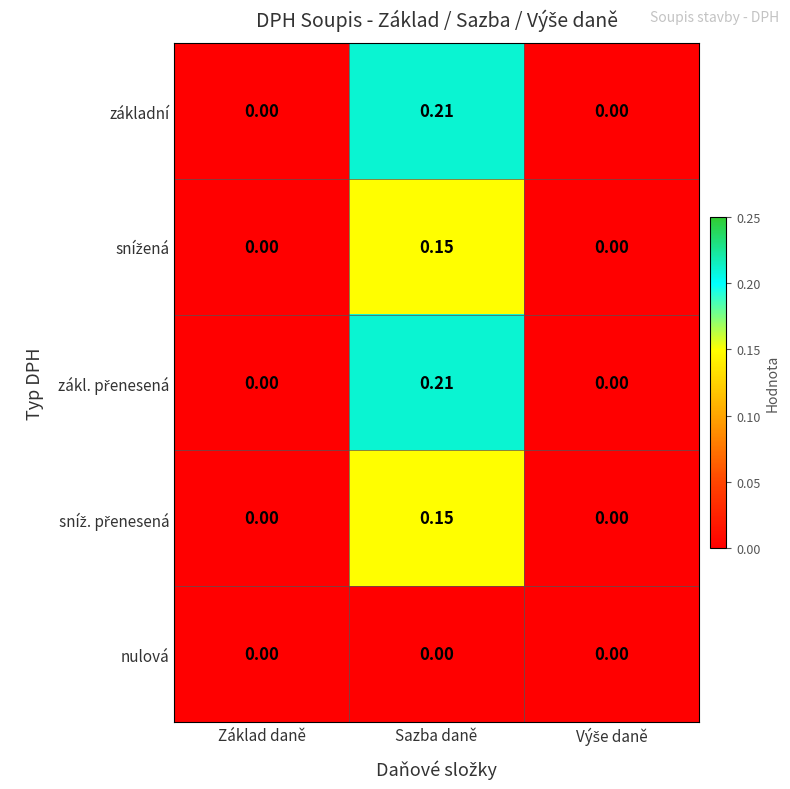

At which category is the sum across all series the highest?

Sazba daně